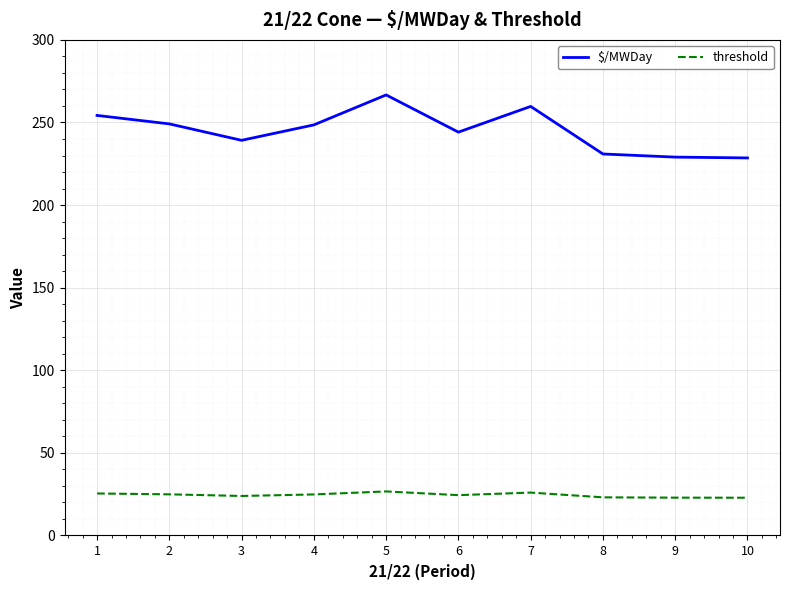

What is the maximum value shown in the chart?

266.7